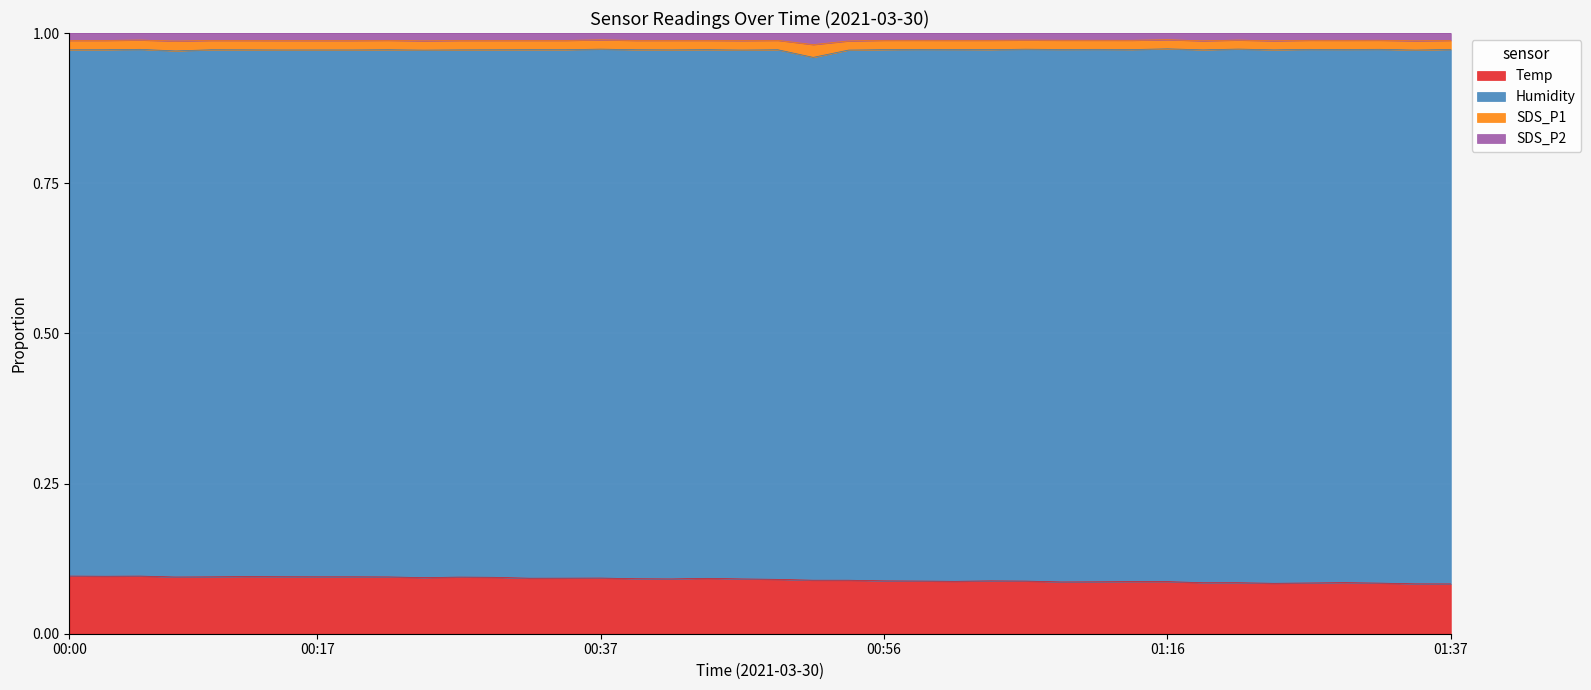

Is the value of Temp at 00:12 greater than the value of SDS_P2 at 01:16?

No